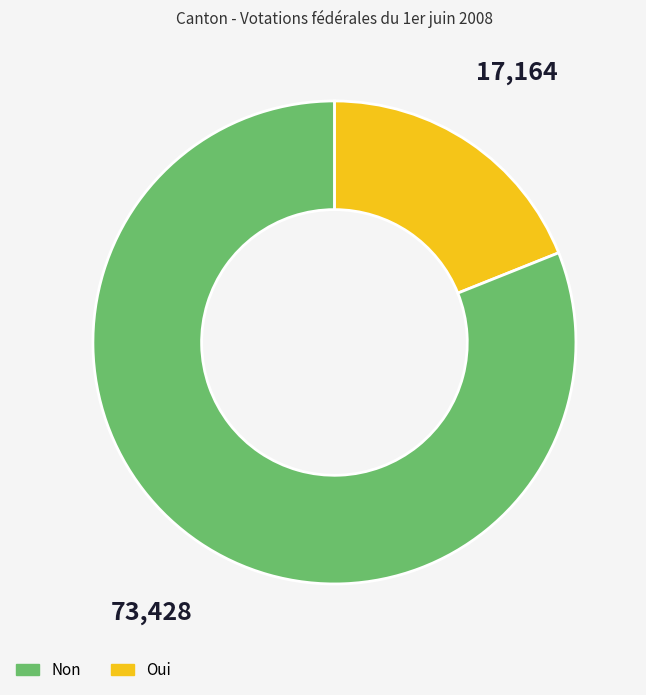

Is there a majority slice in this chart?

Yes